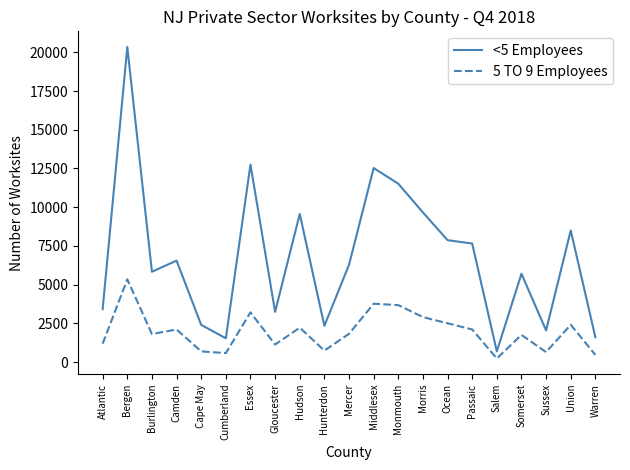

Which series has the widest spread of values?

<5 Employees